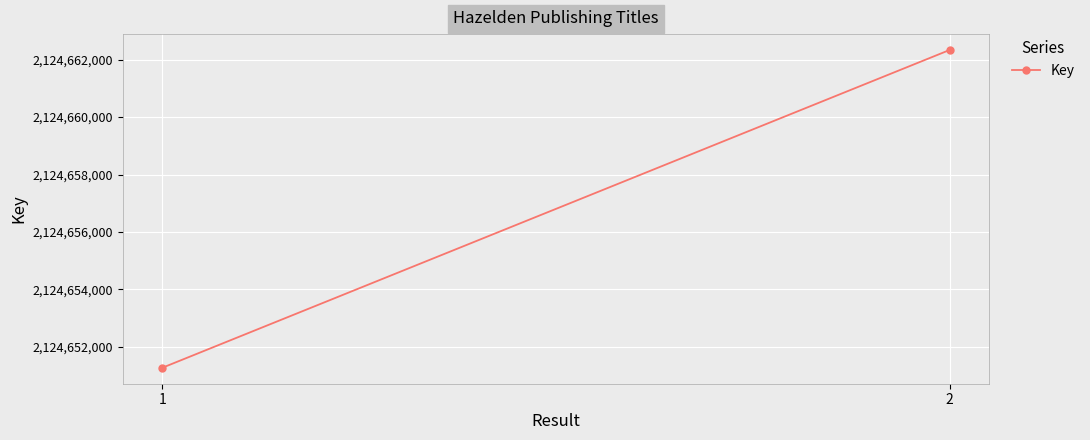

Which category has the lowest value across all series?

1